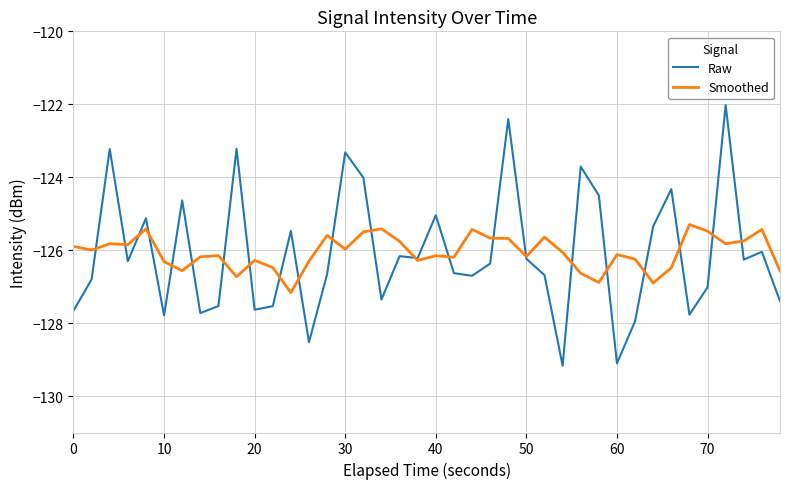

Is this an area chart (filled region under the line)?

No